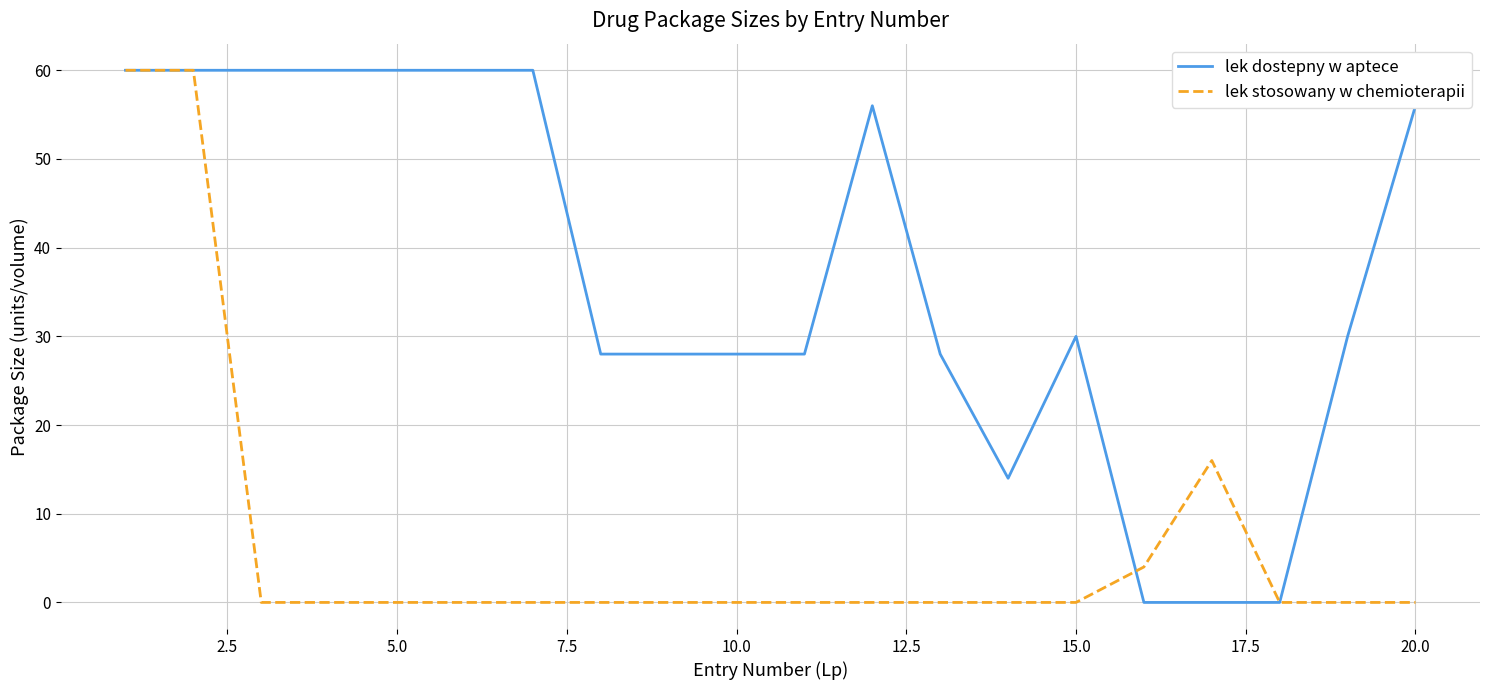

Count the number of data series in this chart.

2